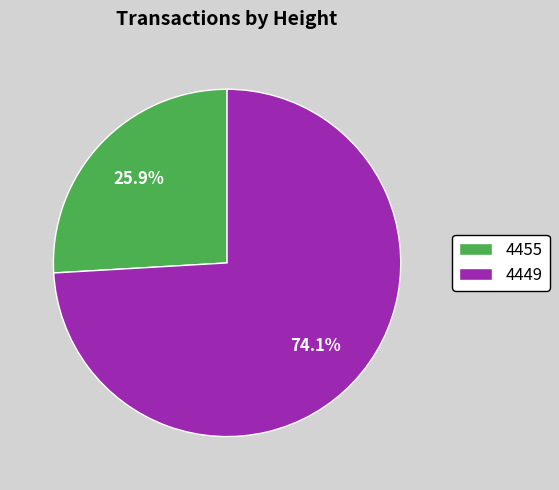

Combined, do 4449 and 4455 account for over 50%?

Yes